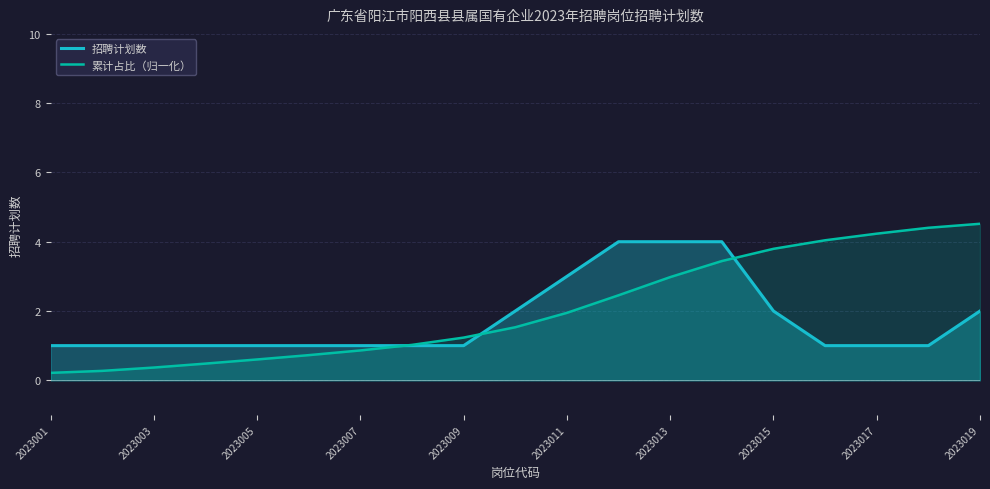

At 2023017, list the series in order from smallest to largest.

招聘计划数, 累计占比（归一化）